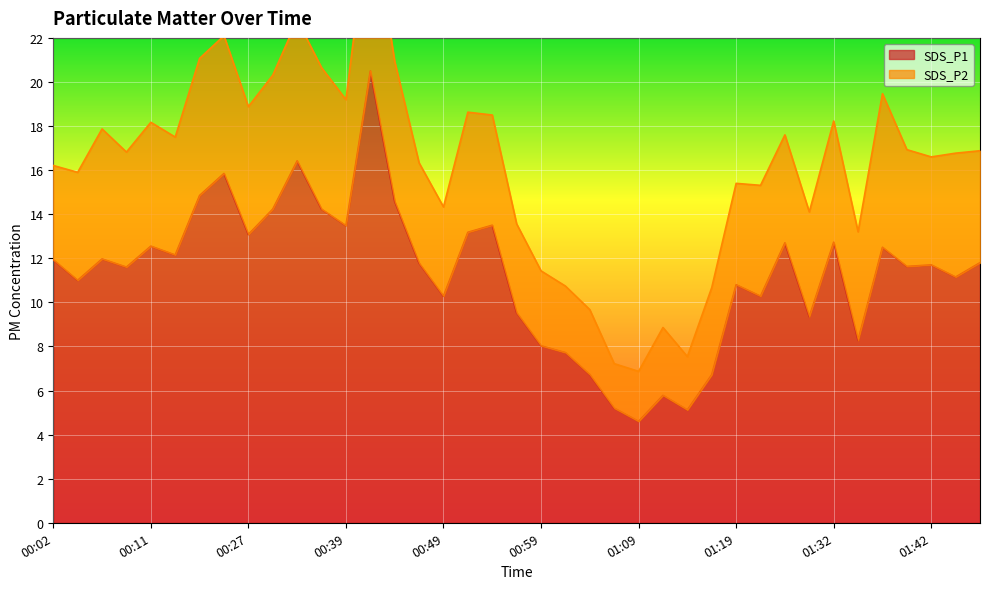

What is the sum of the values at 01:22 and 00:54?

23.8